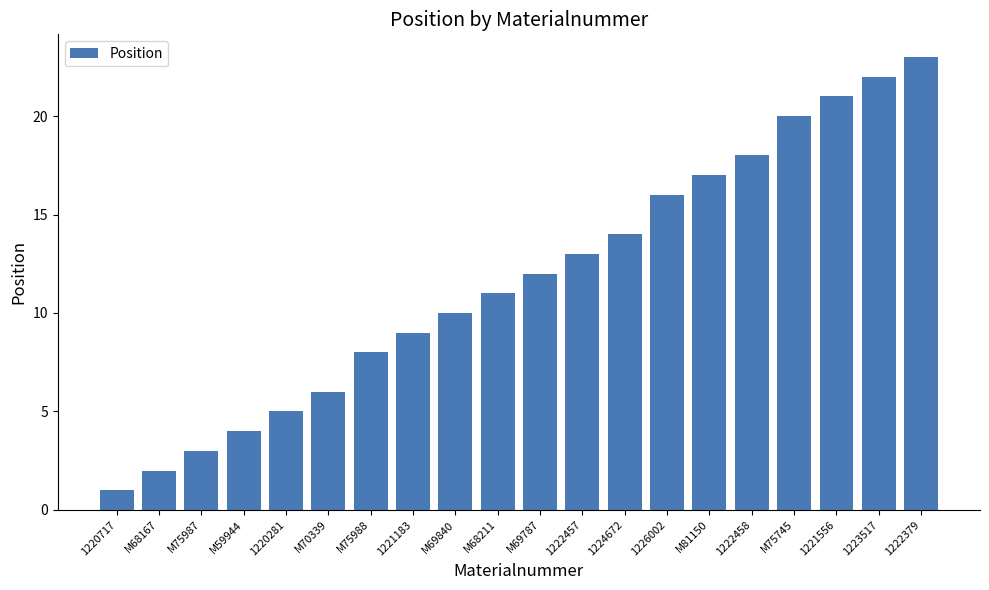

The chart shows a value of 9 at 1221183. True or false?

True